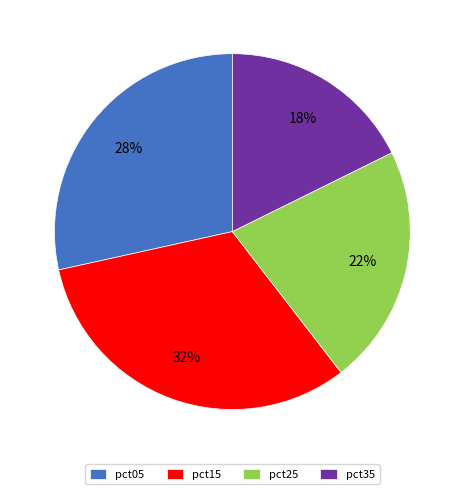

Do pct35 and pct25 together represent more than half of the pie?

No